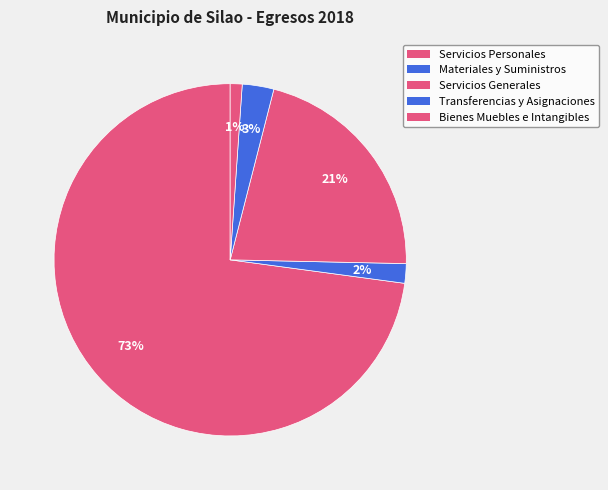

How many segments does this pie chart have?

5